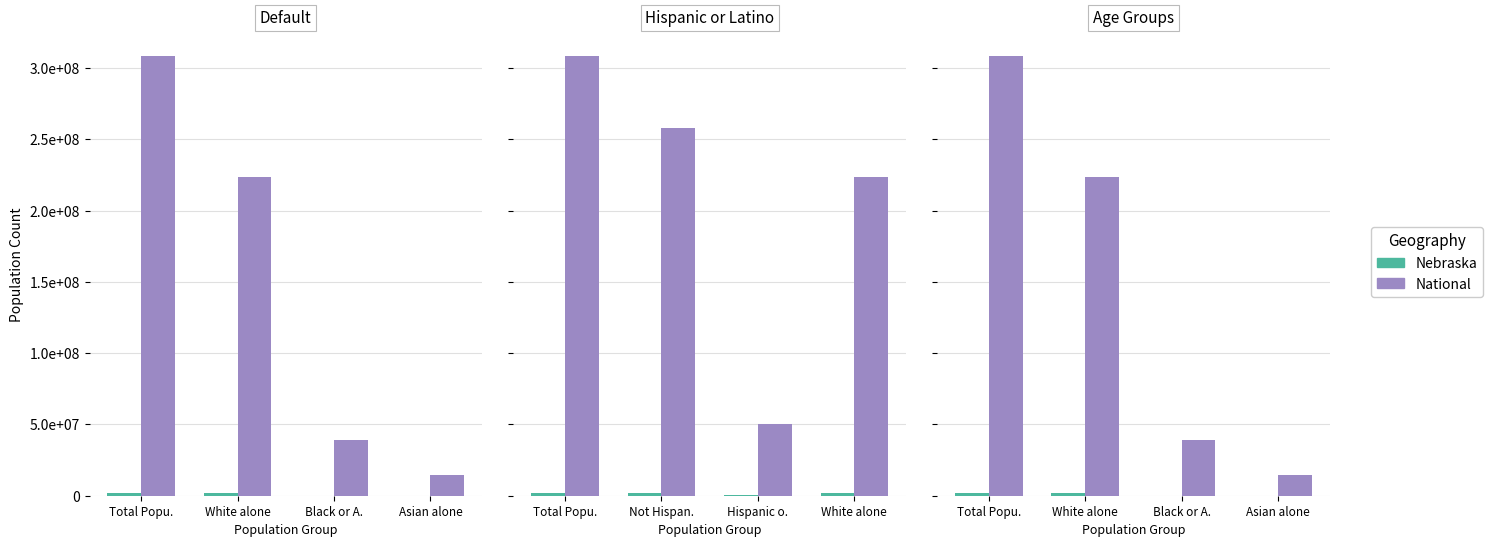

Rank the series by their average value, from lowest to highest.

Nebraska, National